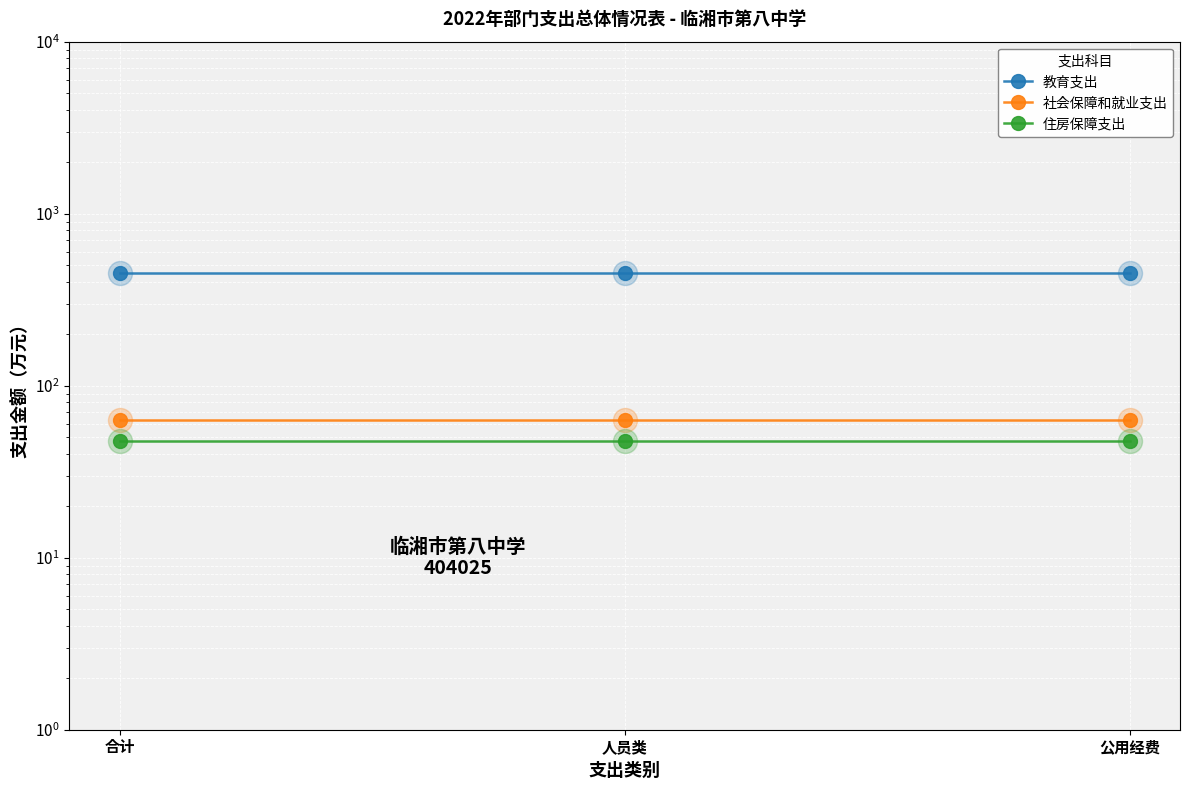

Which series has the largest total across all categories?

教育支出